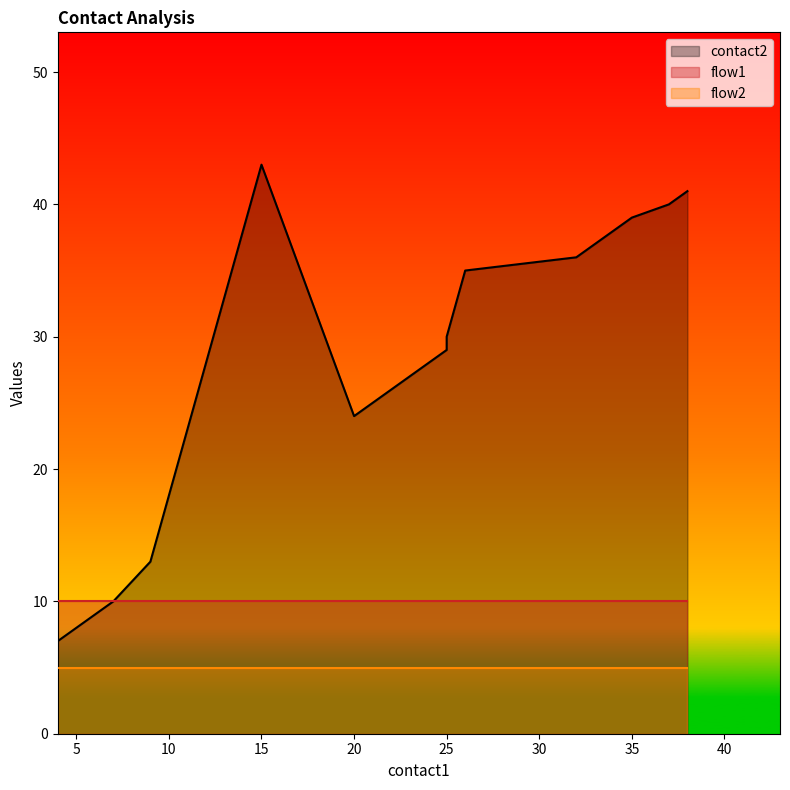

At which category is the sum across all series the highest?

15